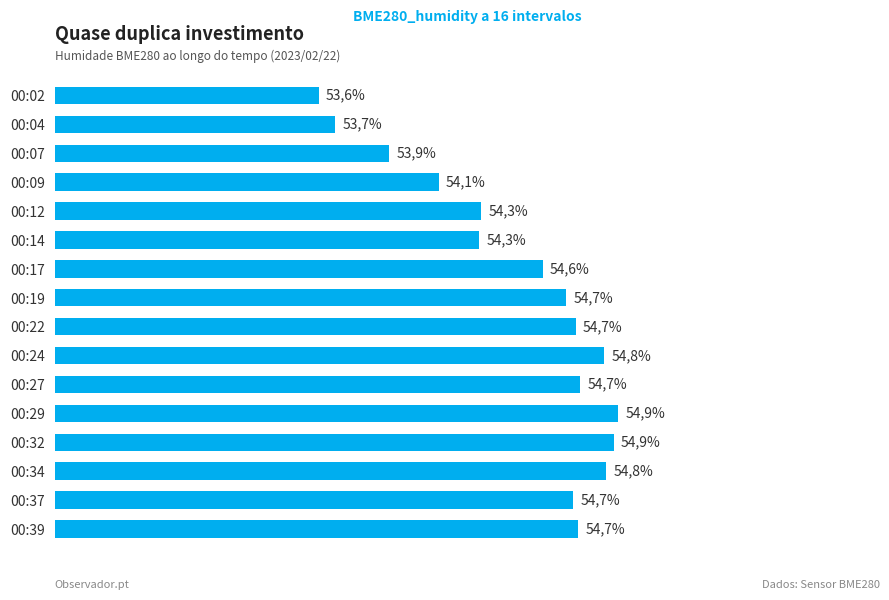

Does the chart contain any negative values?

No